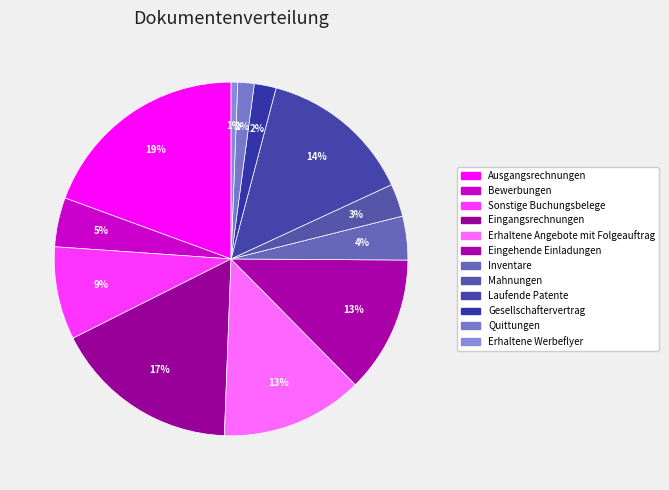

What is the change in value from Sonstige Buchungsbelege to Quittungen?

-0.1